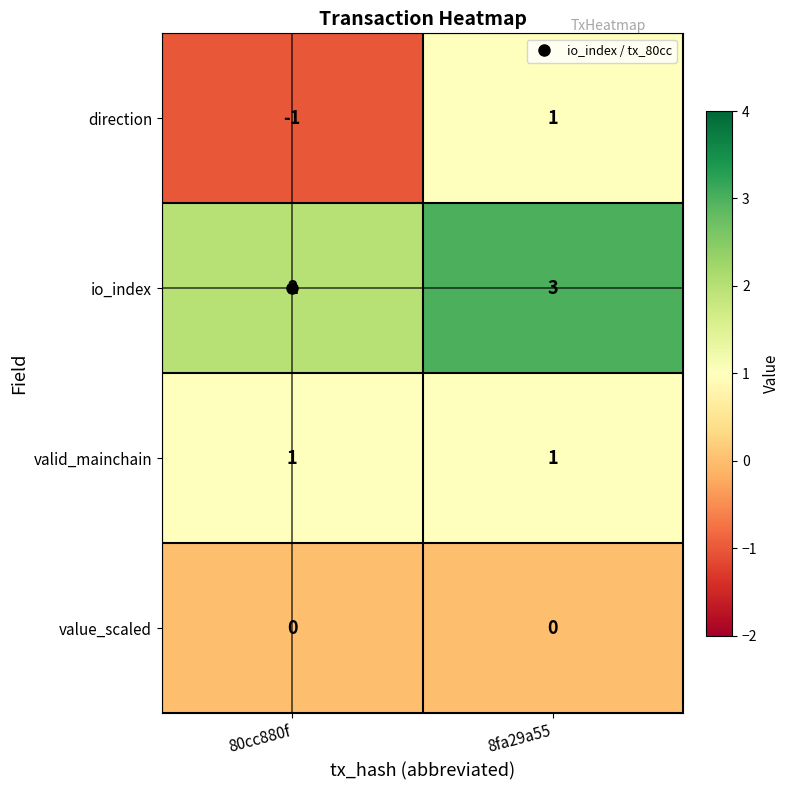

How many values in direction are below zero?

1